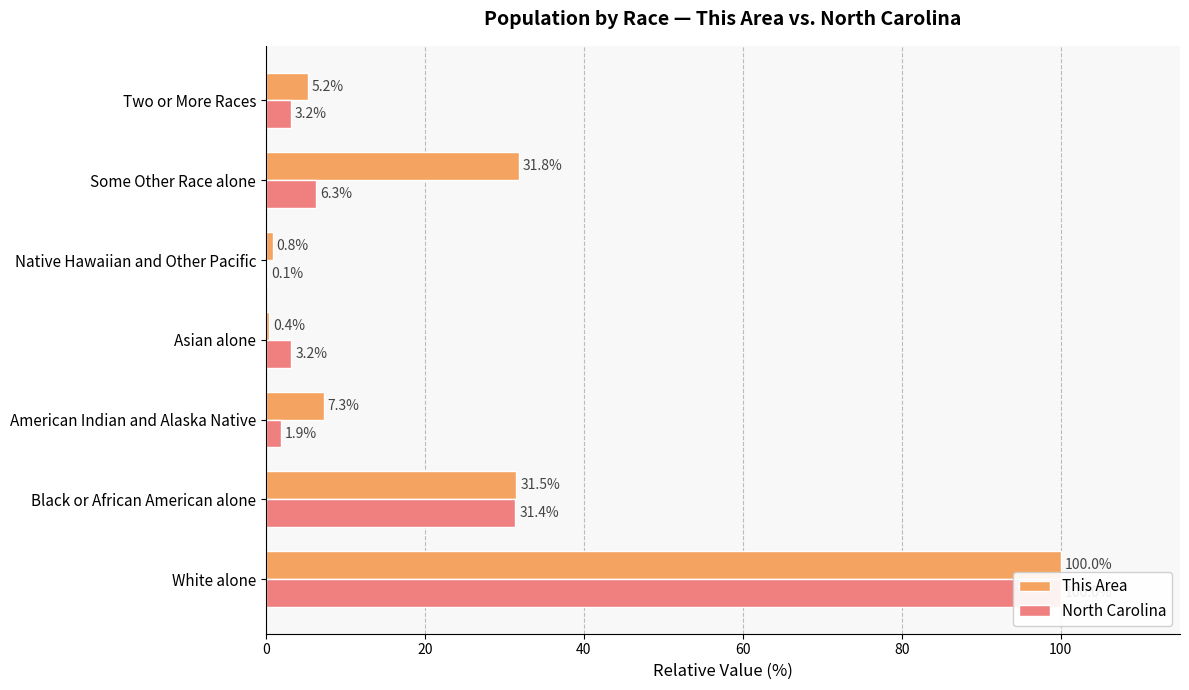

True or false: This Area has a value of 9.9 at American Indian and Alaska Native.

False